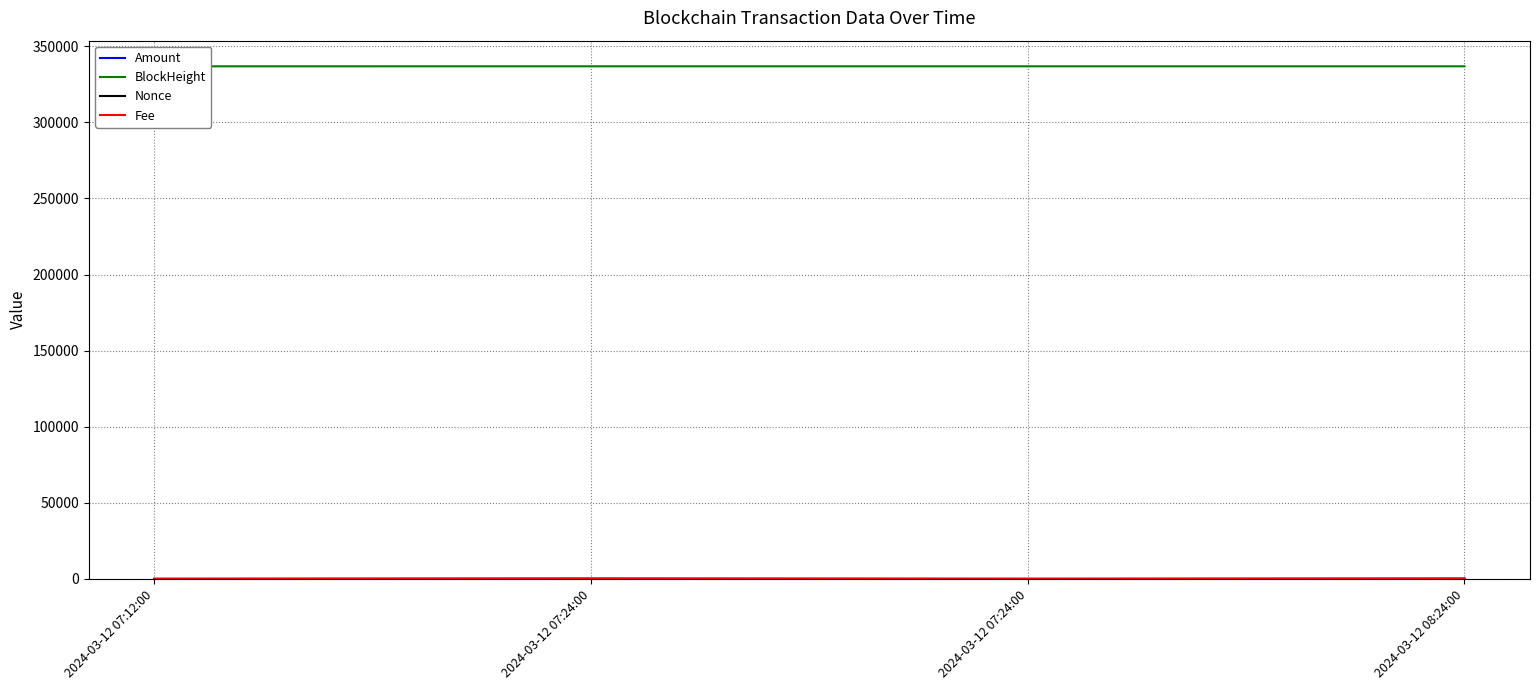

What is the value of the Amount point at the 1st from the left?

2.0